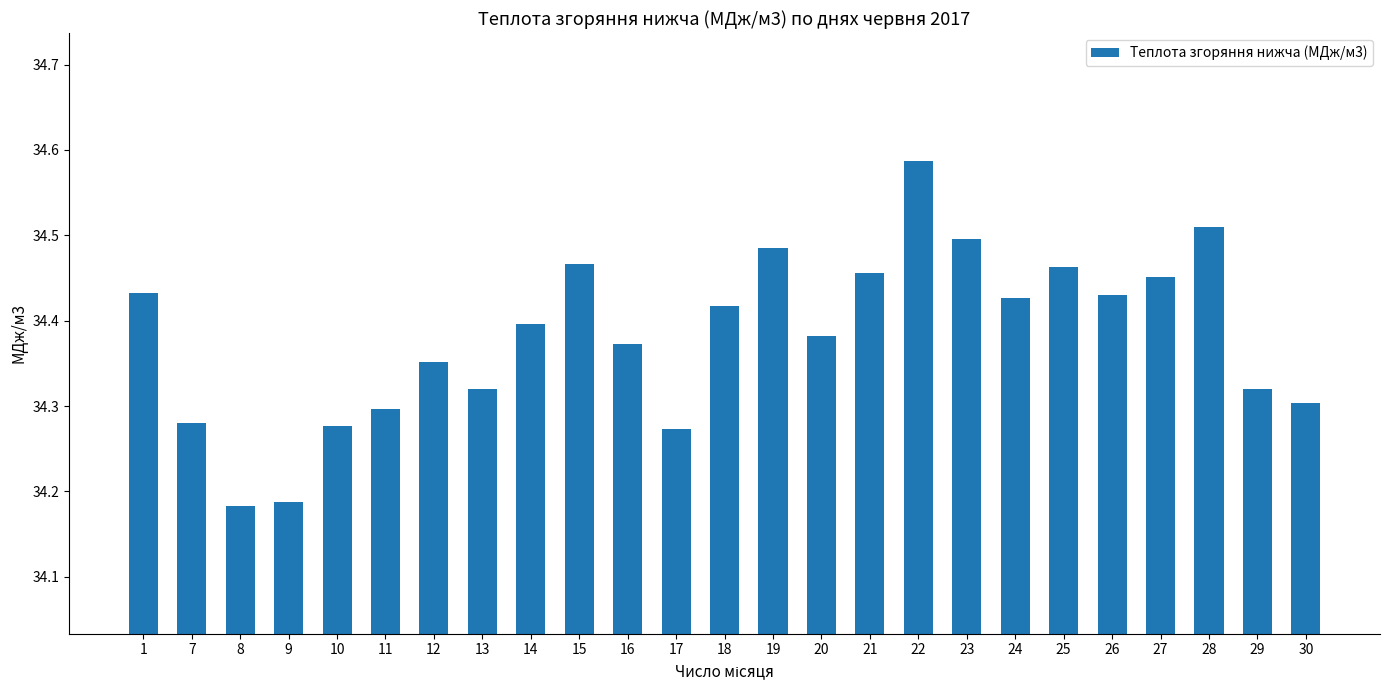

What is the sum of all values?

859.6